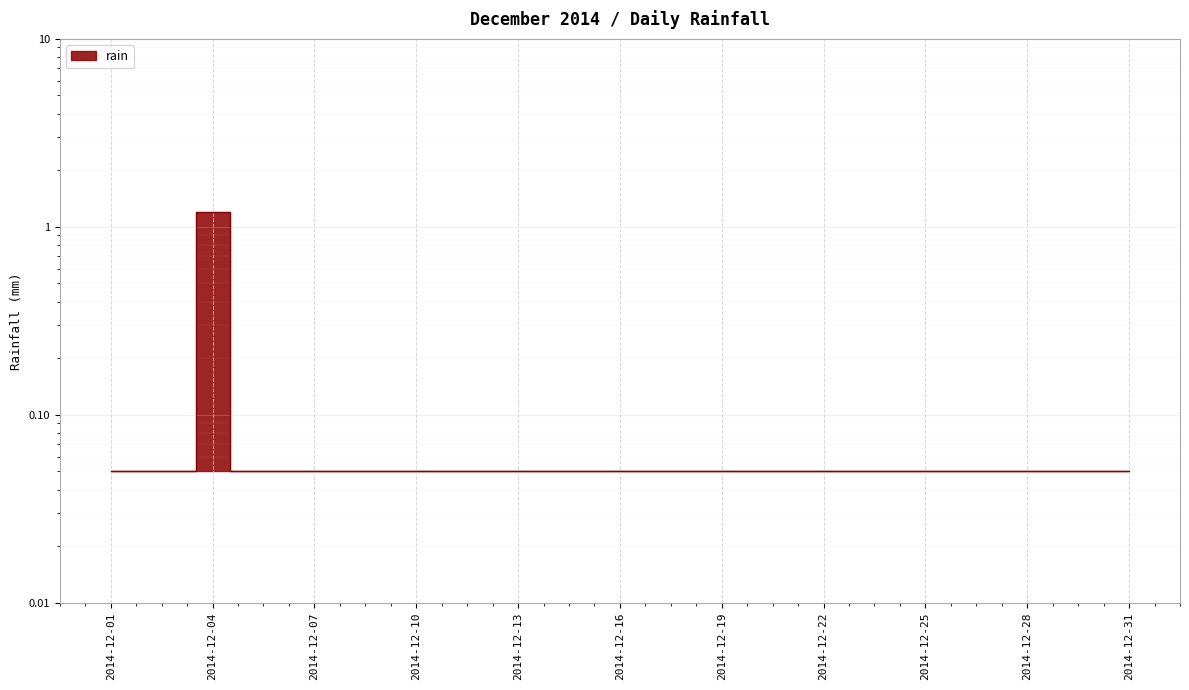

What is the value of the 27th point from the left?

0.1